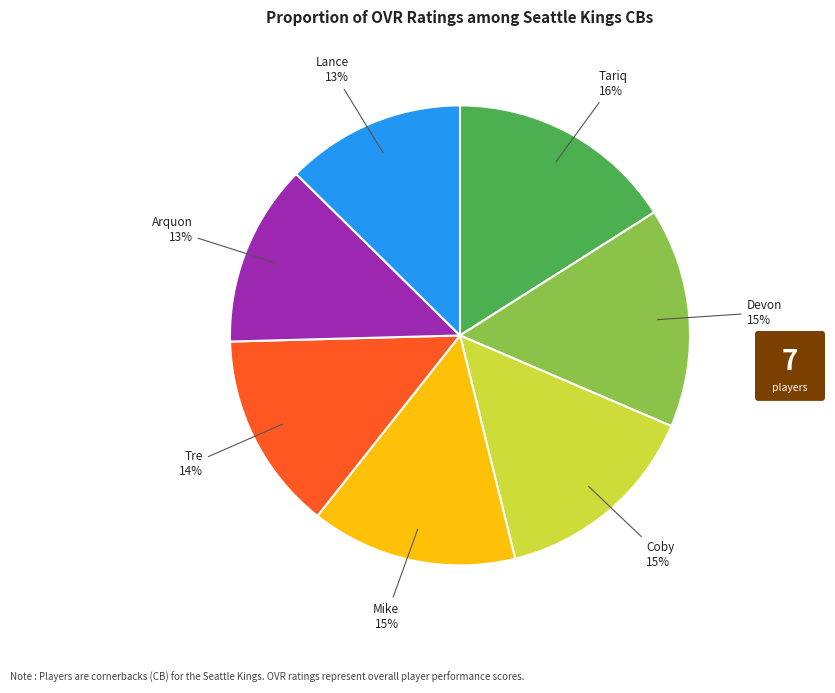

What is the largest slice in the pie chart?

Tariq